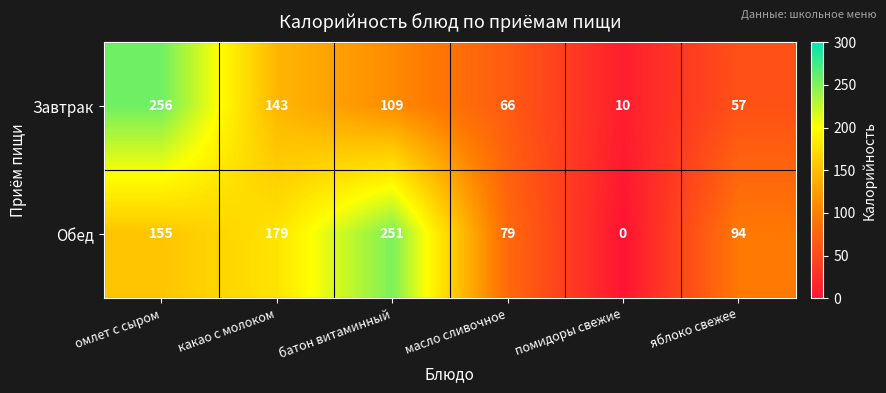

Rank the series at омлет с сыром from lowest to highest value.

Обед, Завтрак